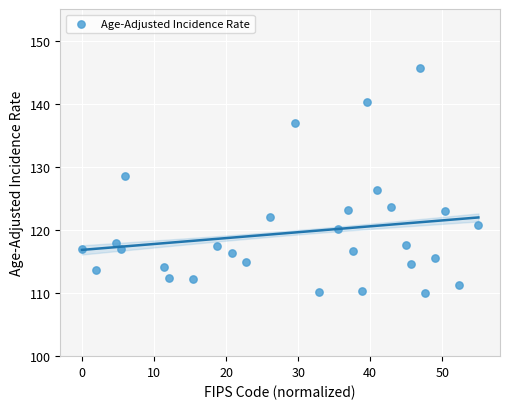

What is the range of Y values (max minus min)?

35.7